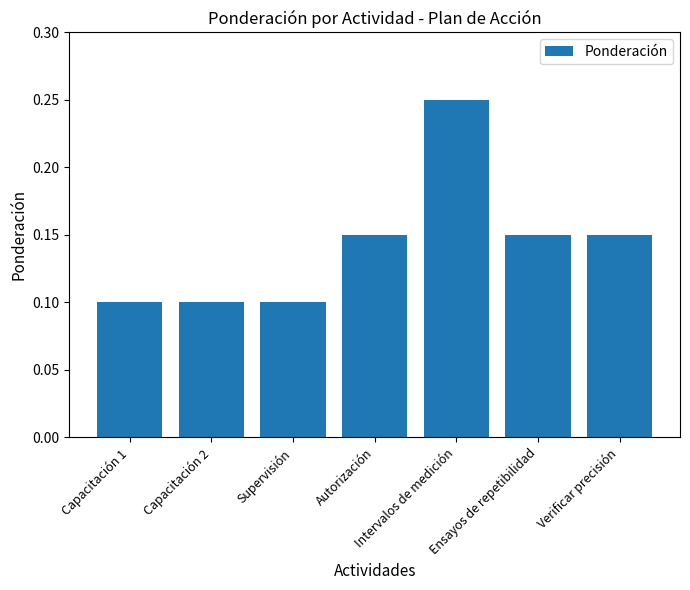

What is the sum of the values at Verificar precisión and Intervalos de medición?

0.4